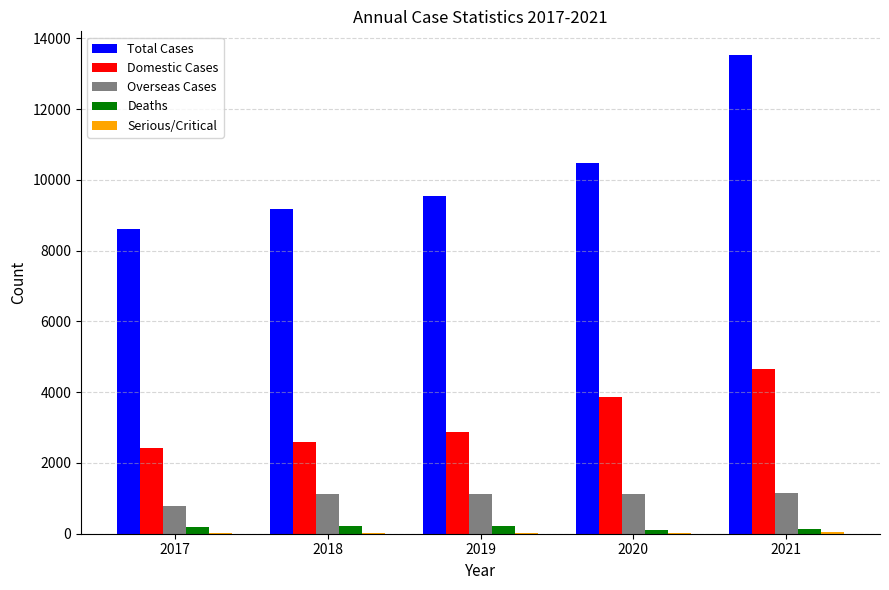

Which series has the largest total across all categories?

Total Cases